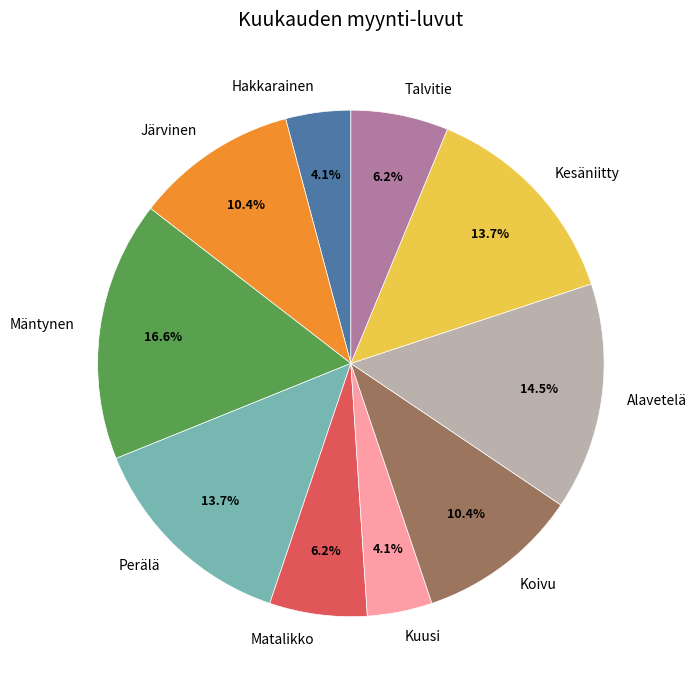

The Matalikko slice represents 6% of the pie. True or false?

True